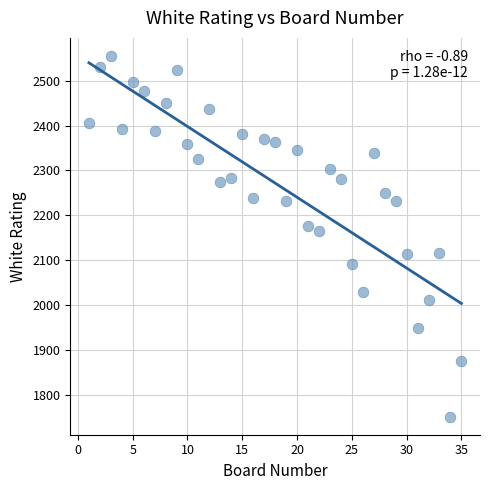

What Y value in the scatter plot is closest to 2153?

2165